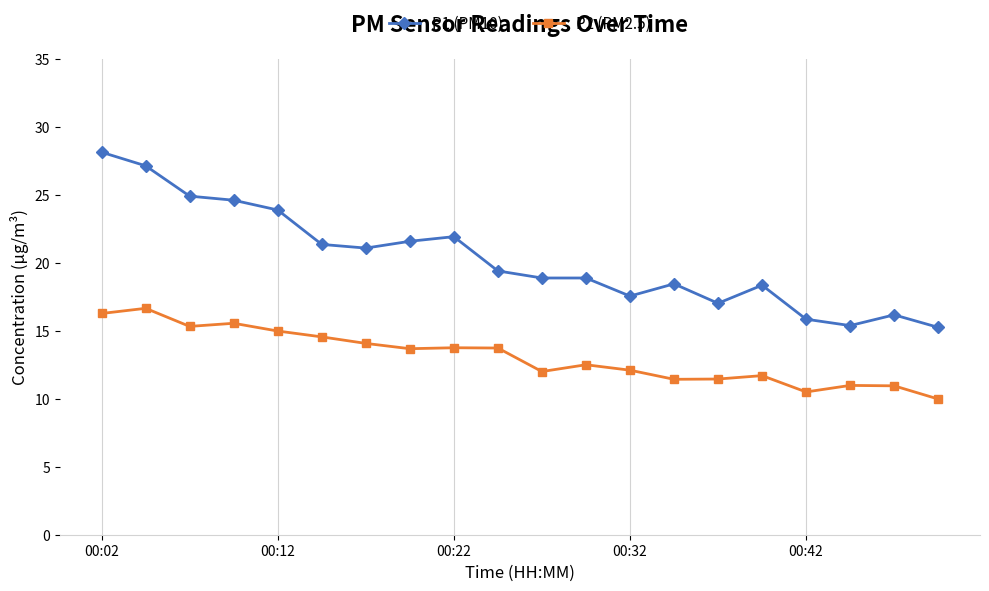

How many data points does each series have?

20